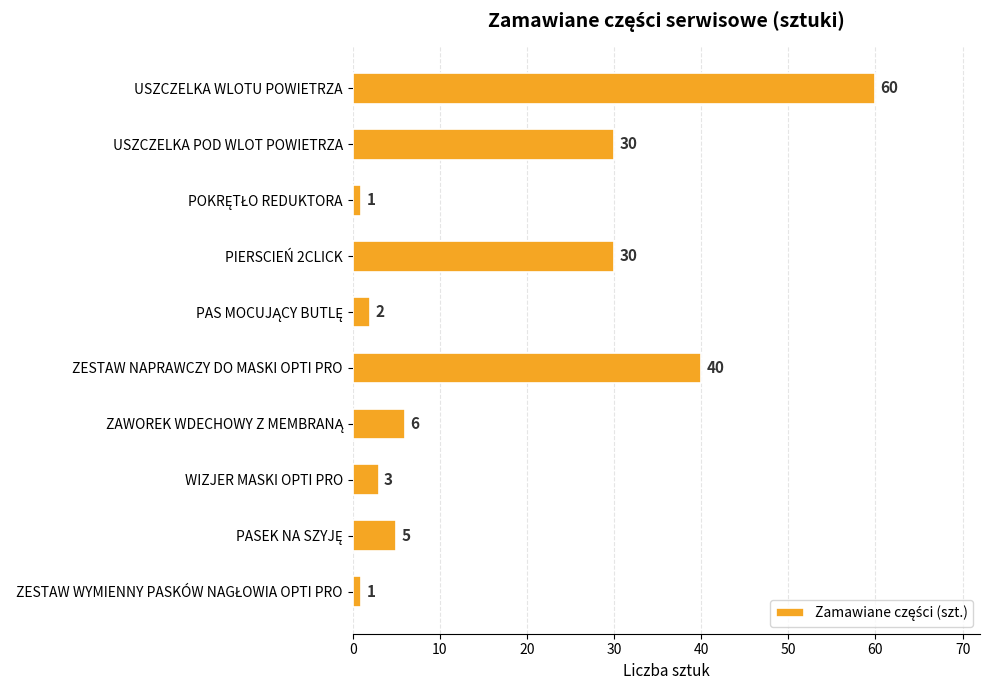

The chart shows a value of 3 at WIZJER MASKI OPTI PRO. True or false?

True